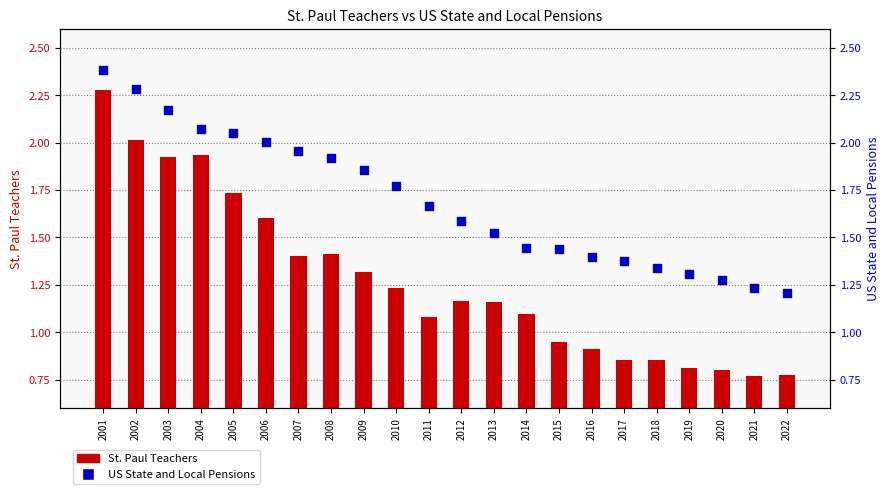

What is the total value across all series at 2019?

2.1